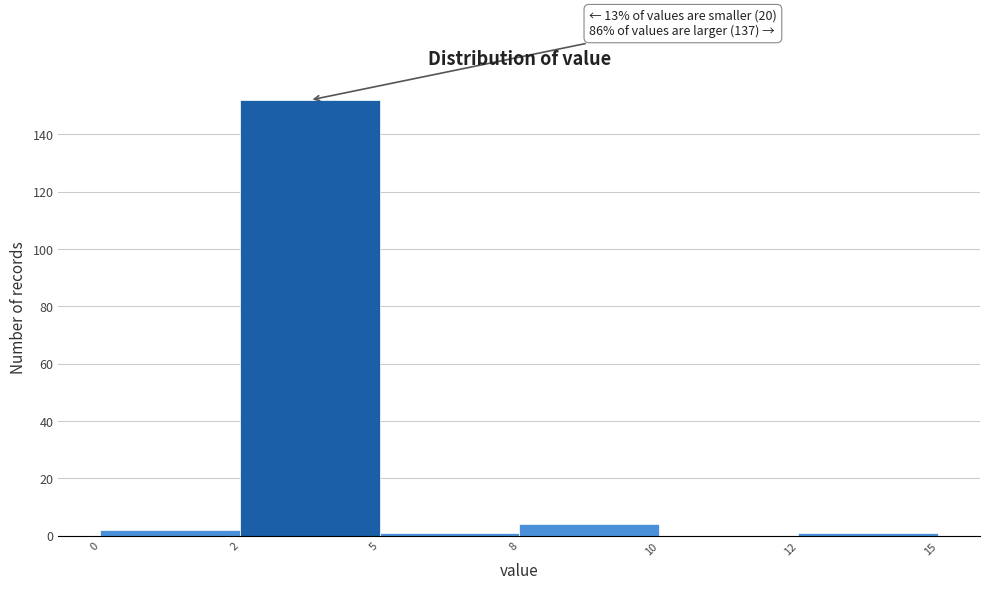

Reading left to right, what are all the values shown in this chart?

0=2	2=152	5=1	8=4	10=0	12=1